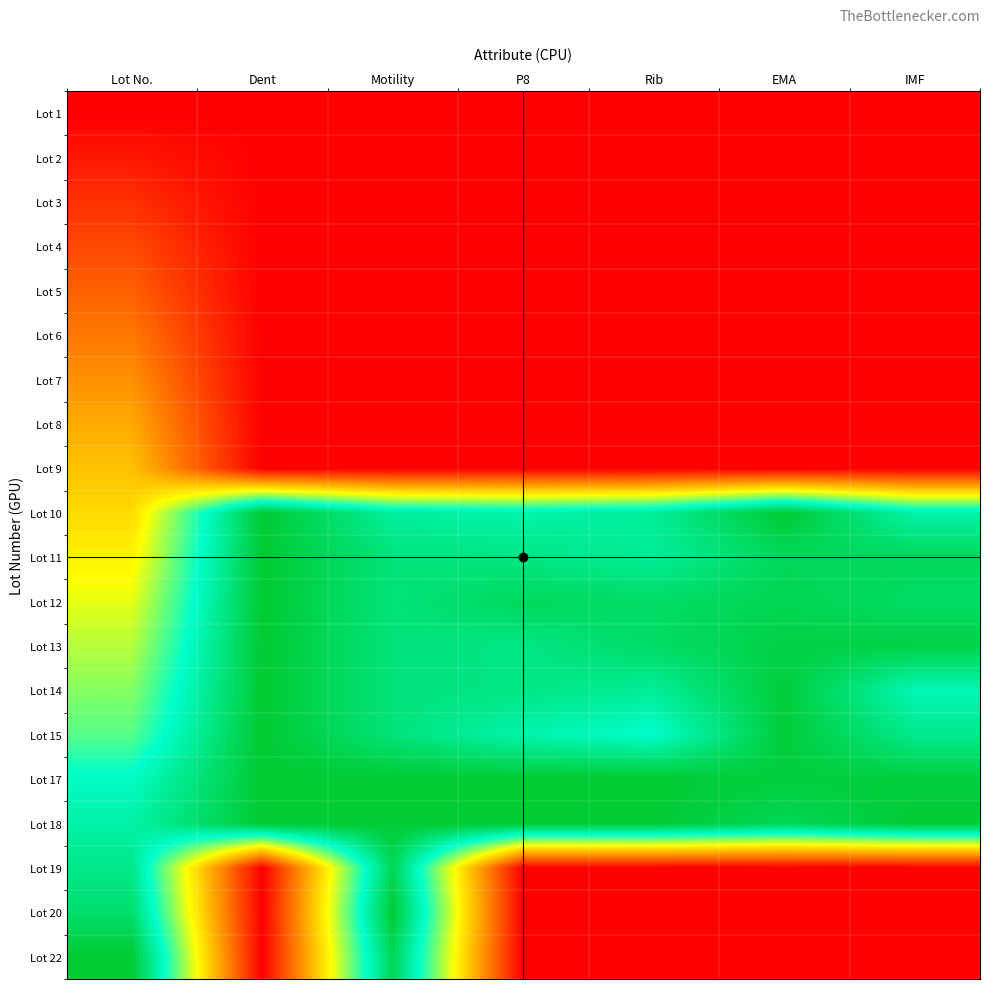

What is the maximum value shown in the chart?

1.0